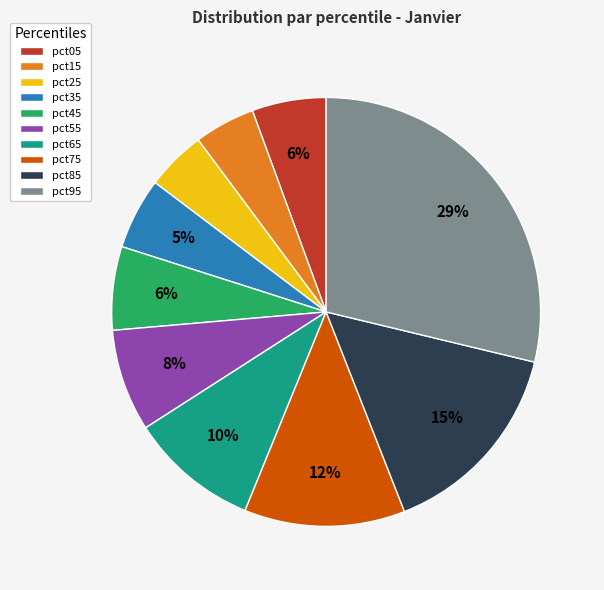

How many slices are in this pie chart?

10